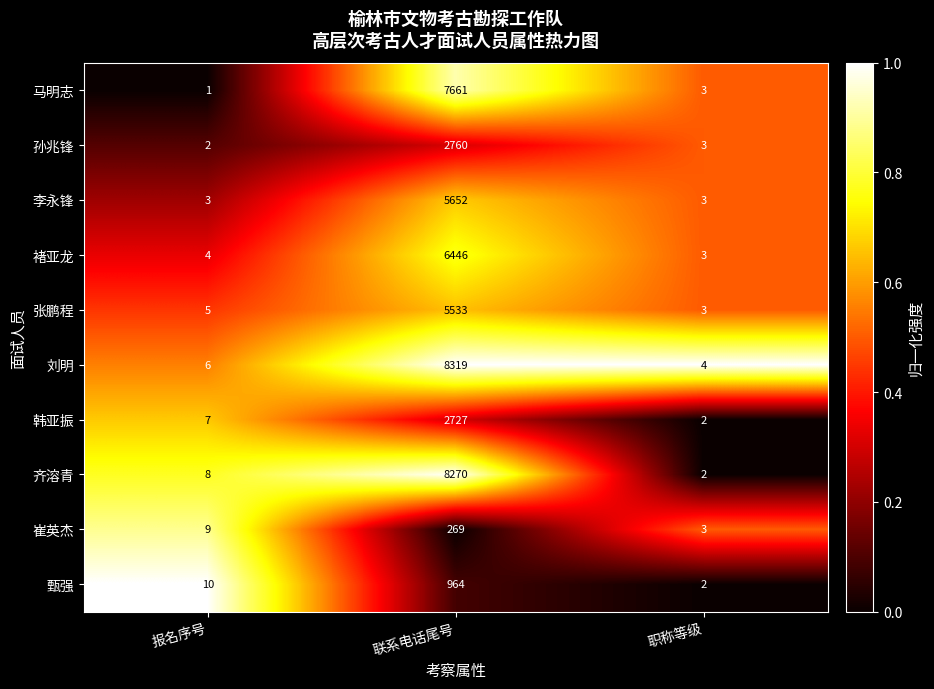

What is the average value of the 刘明 series?

2776